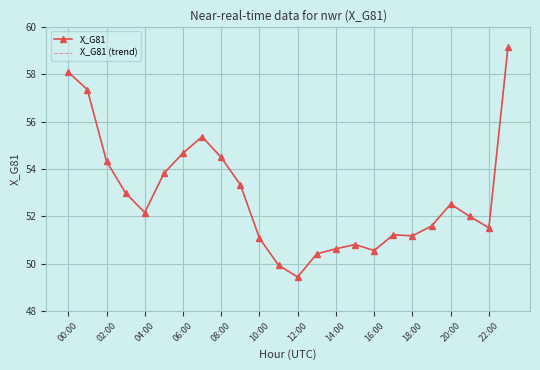

What is the minimum value shown in the chart?

49.4